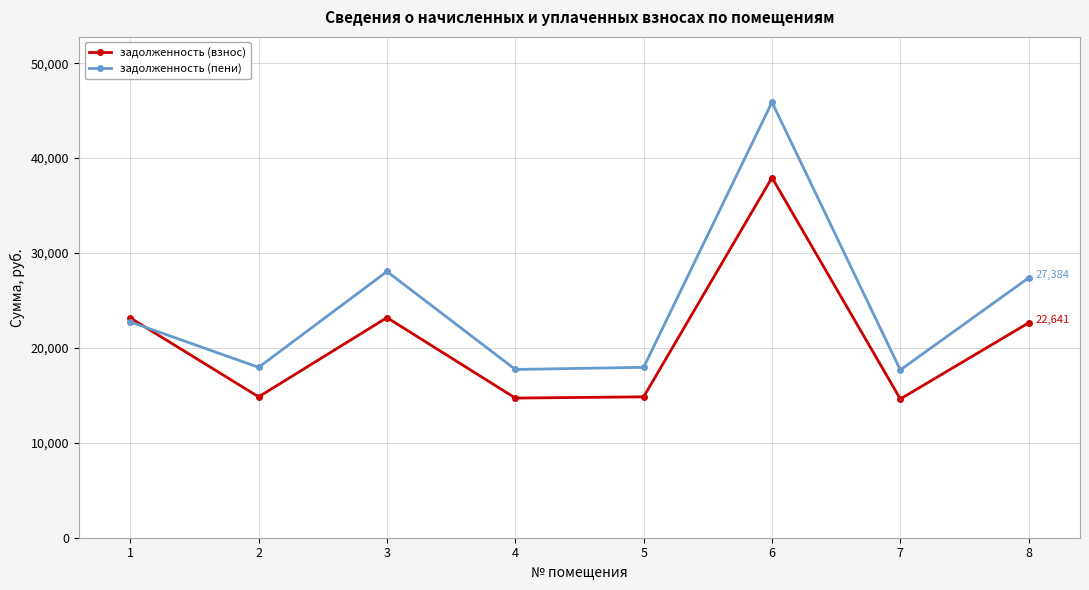

Rank the series at 7 from lowest to highest value.

задолженность (взнос), задолженность (пени)